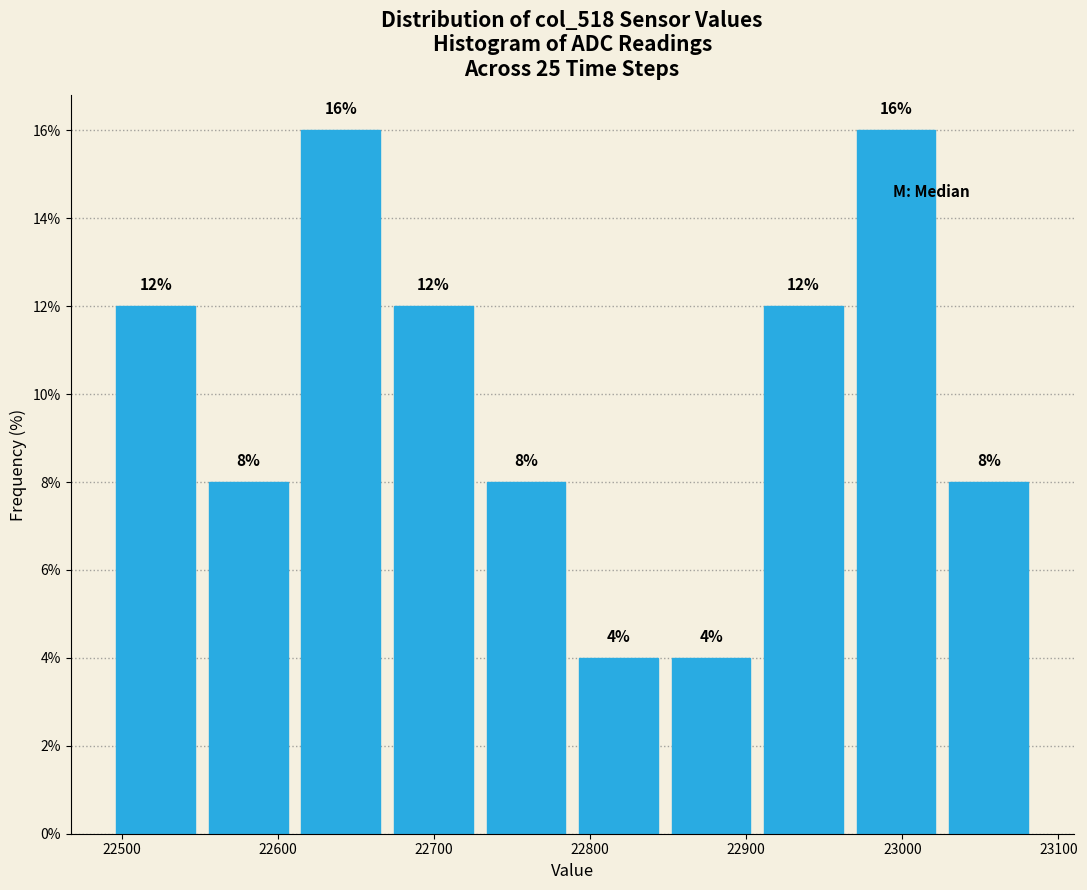

Reading left to right, list every bar in this chart as the range it spans on the x-axis followed by its height. The bar edges are not printed on the chart, so give them approximately, as read against the axis.

22490 to 22550: 12
22550 to 22610: 8
22610 to 22670: 16
22670 to 22730: 12
22730 to 22790: 8
22790 to 22850: 4
22850 to 22910: 4
22910 to 22970: 12
22970 to 23030: 16
23030 to 23090: 8